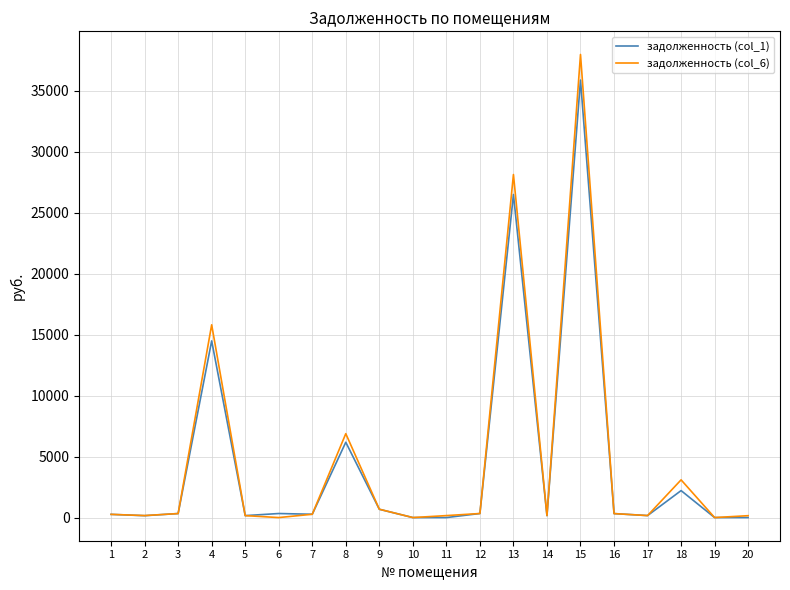

What is the difference between the second highest and minimum values in the задолженность (col_1) series?

26496.3